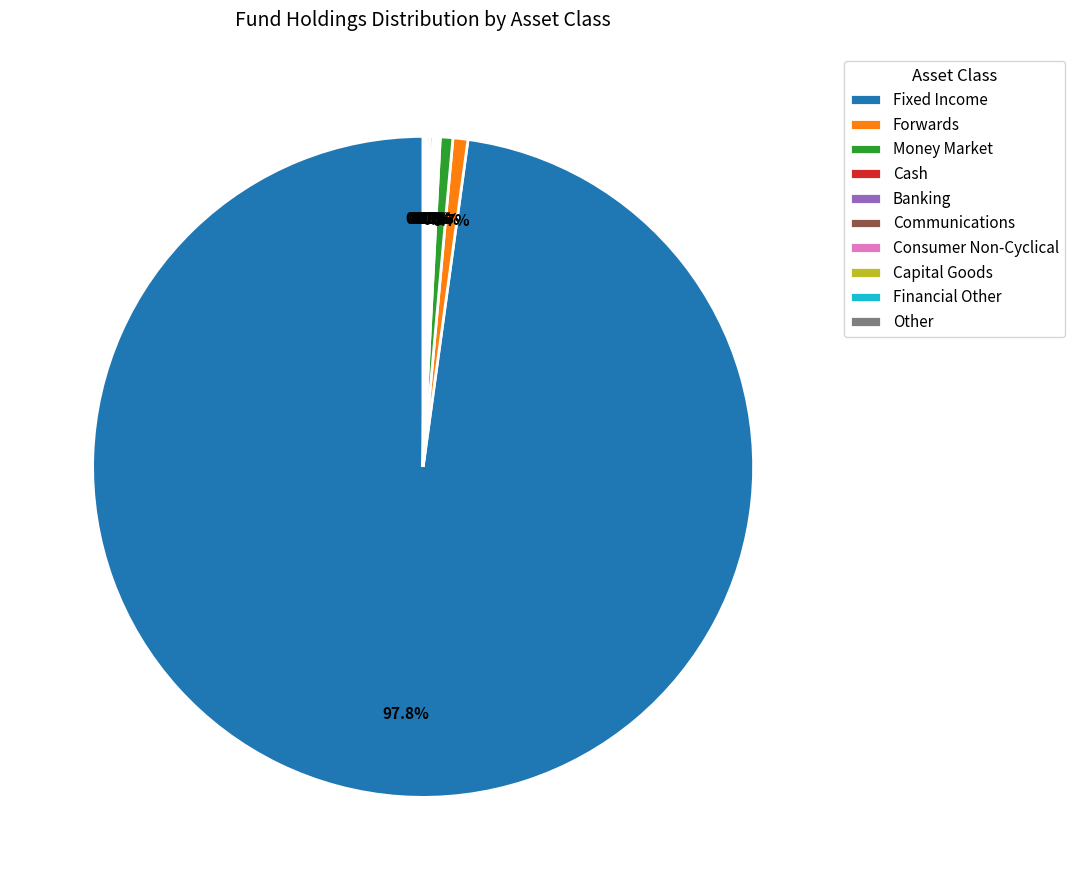

To the nearest percent, what is the difference between the largest and smallest slice percentages?

98%